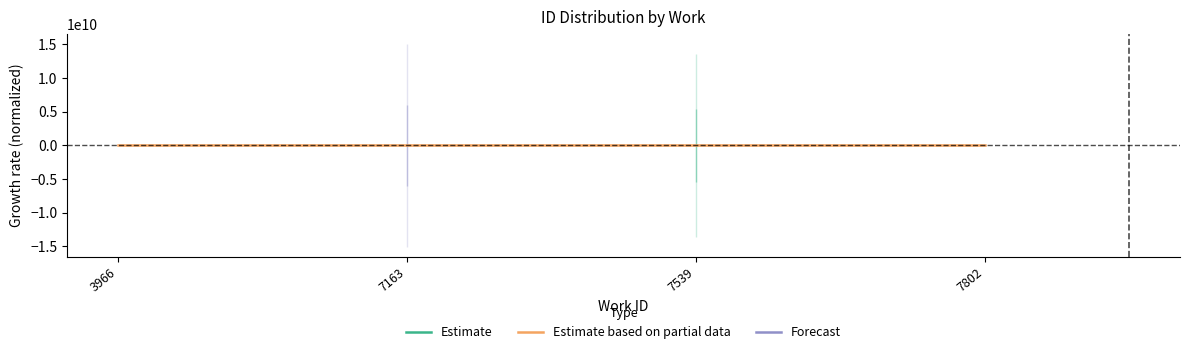

True or false: the data shows -0.1 at 3966.

False